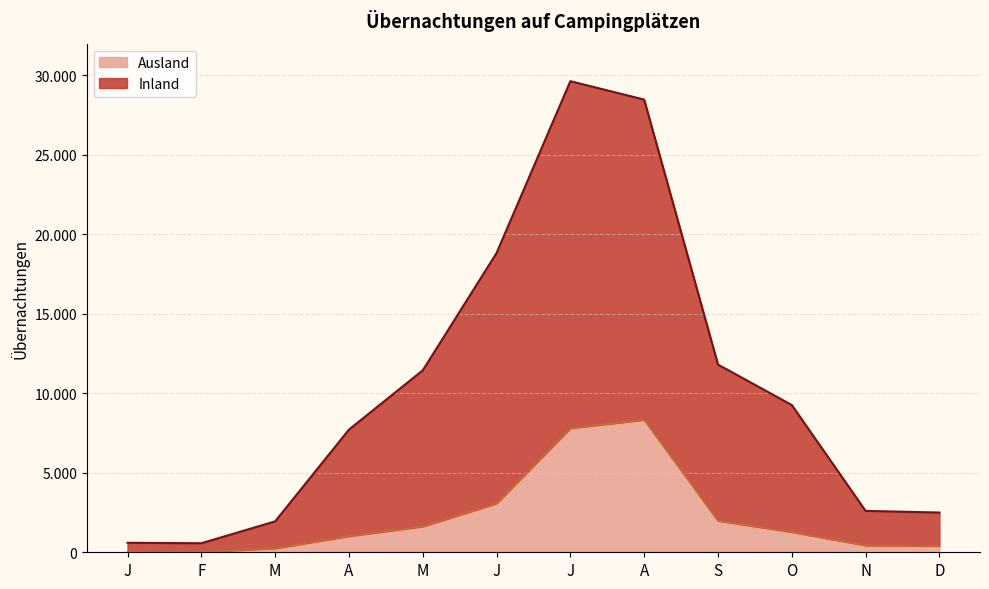

True or false: Ausland has more than 0 points higher than both neighbors.

True